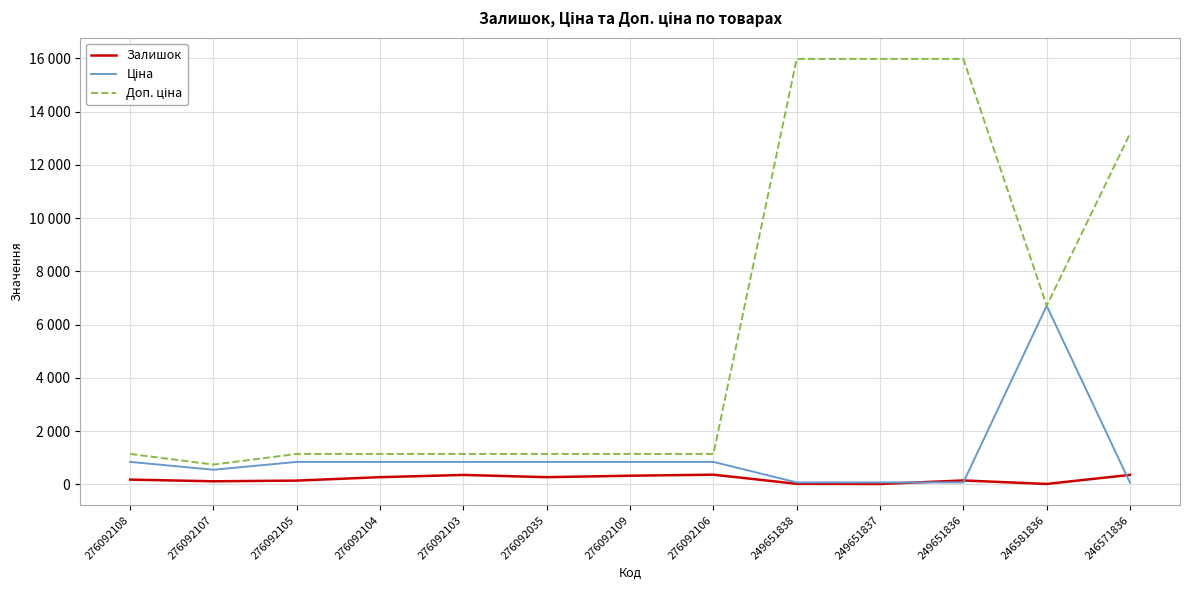

What is the spread (max minus min) of values at 276092109?

818.4